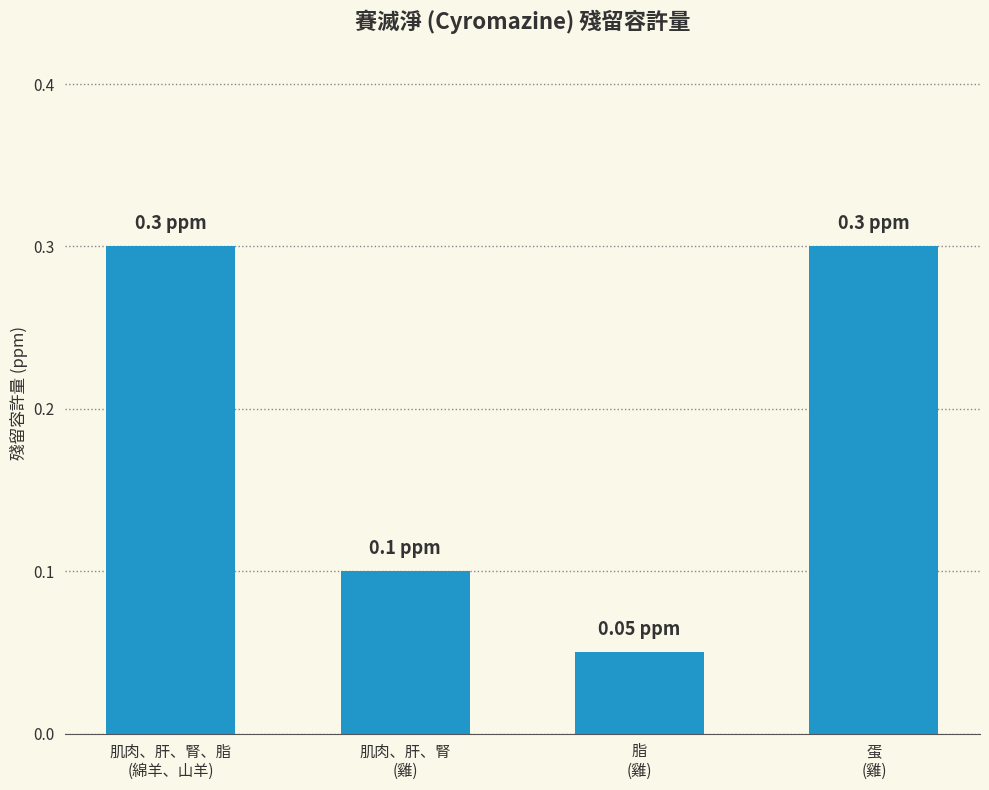

What is the sum of all values?

0.8